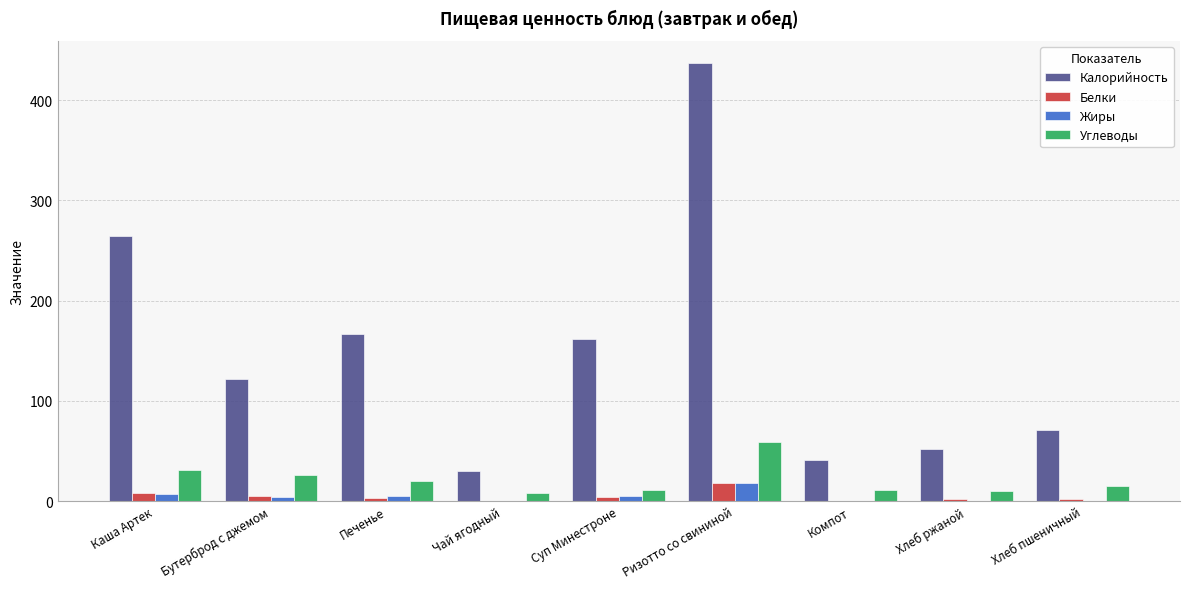

True or false: Углеводы has a value of 14.8 at Хлеб пшеничный.

True